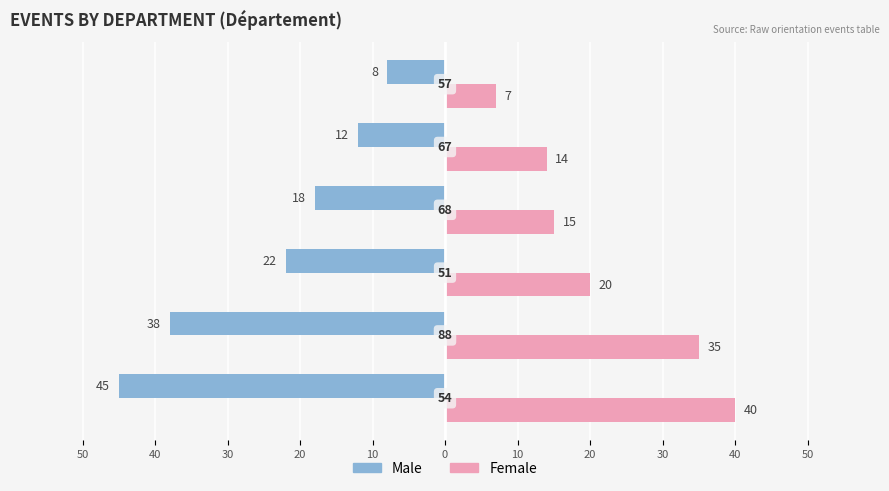

What are all the series names shown in the legend?

Male, Female